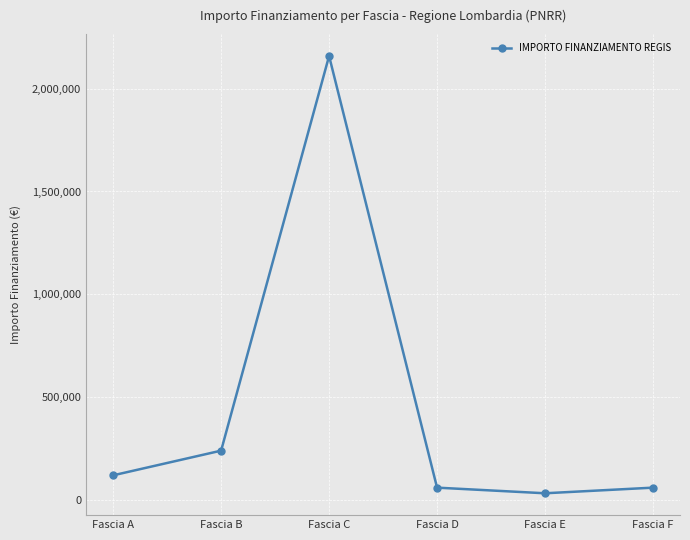

What is the value of the 6th point from the left?

59966